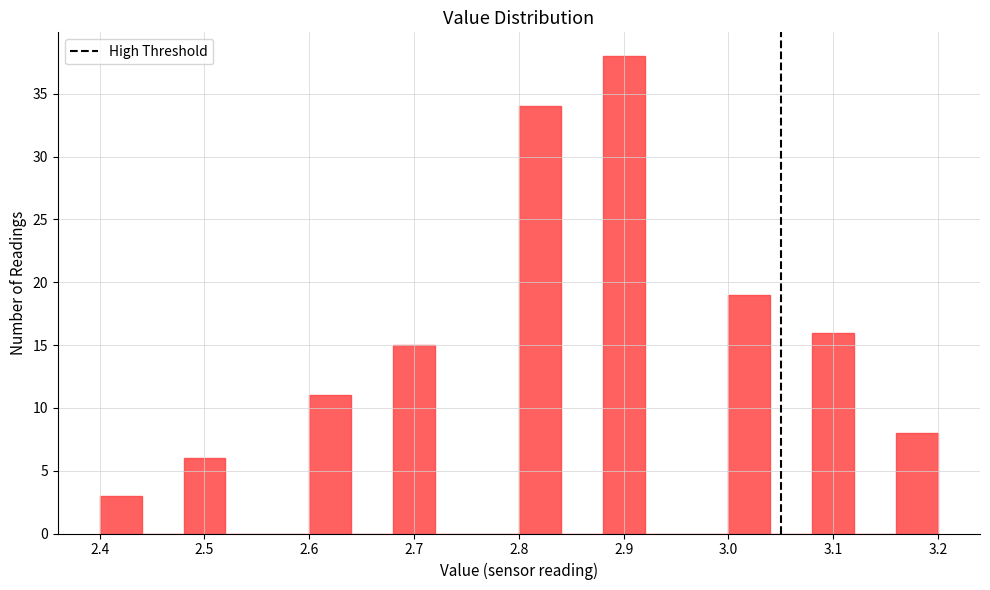

Which range on the x-axis has the tallest bar?

2.88 to 2.92